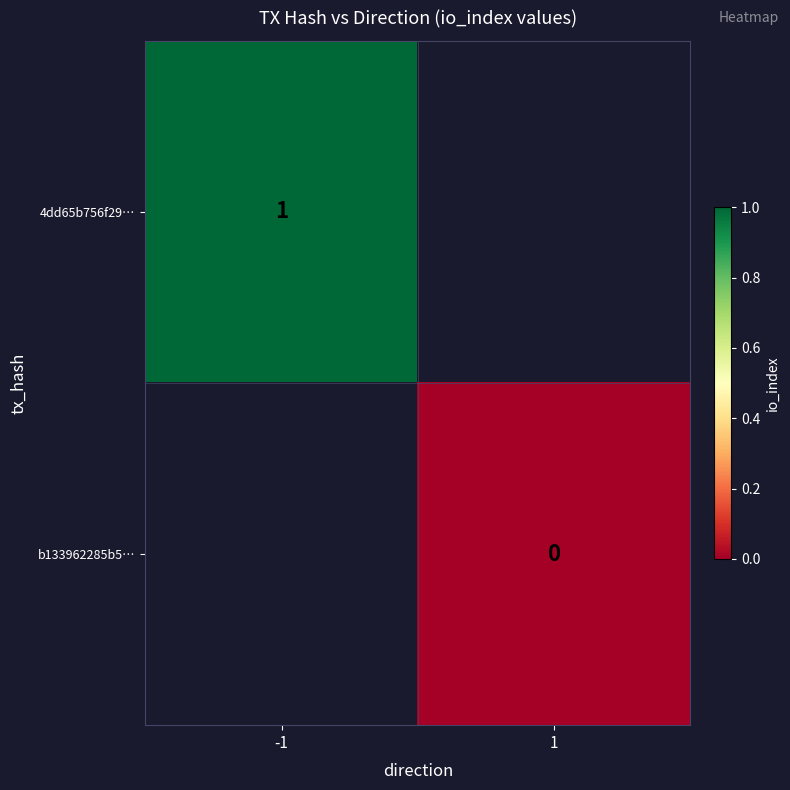

Between 1 and -1, which is larger?

-1